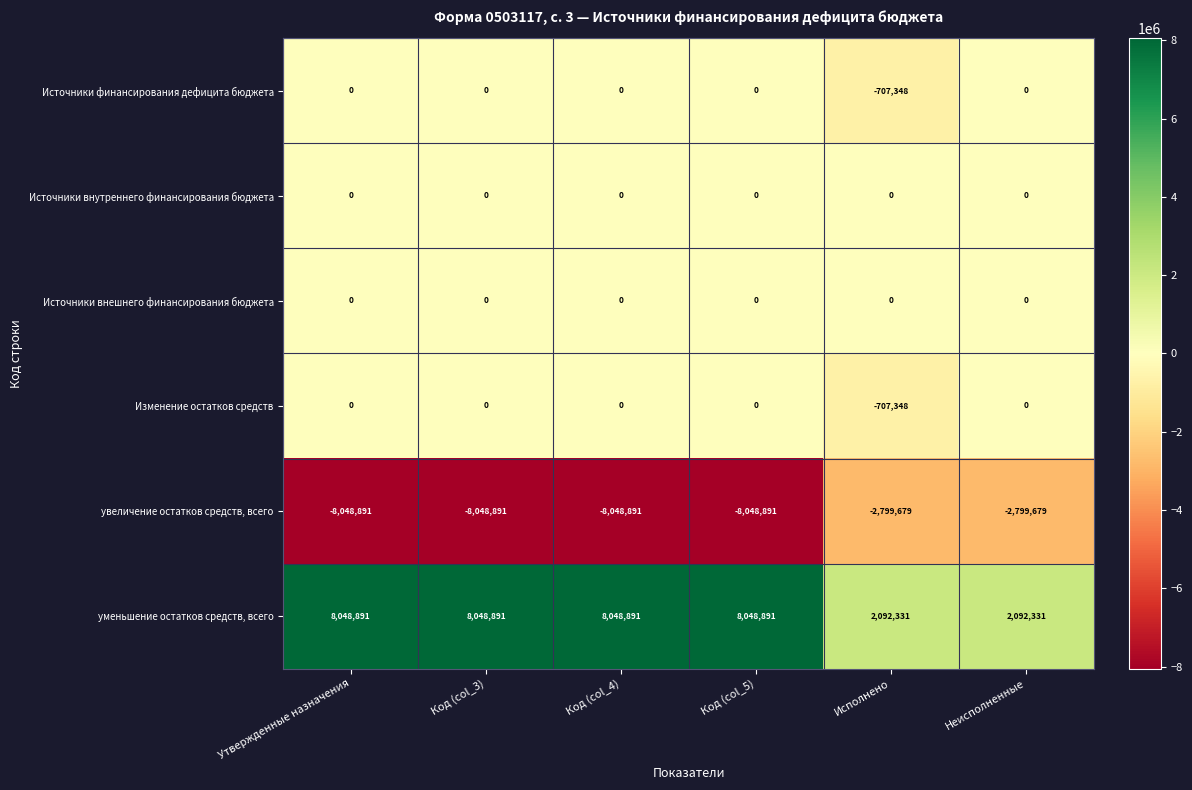

At how many categories does at least one series exceed 4912534?

4